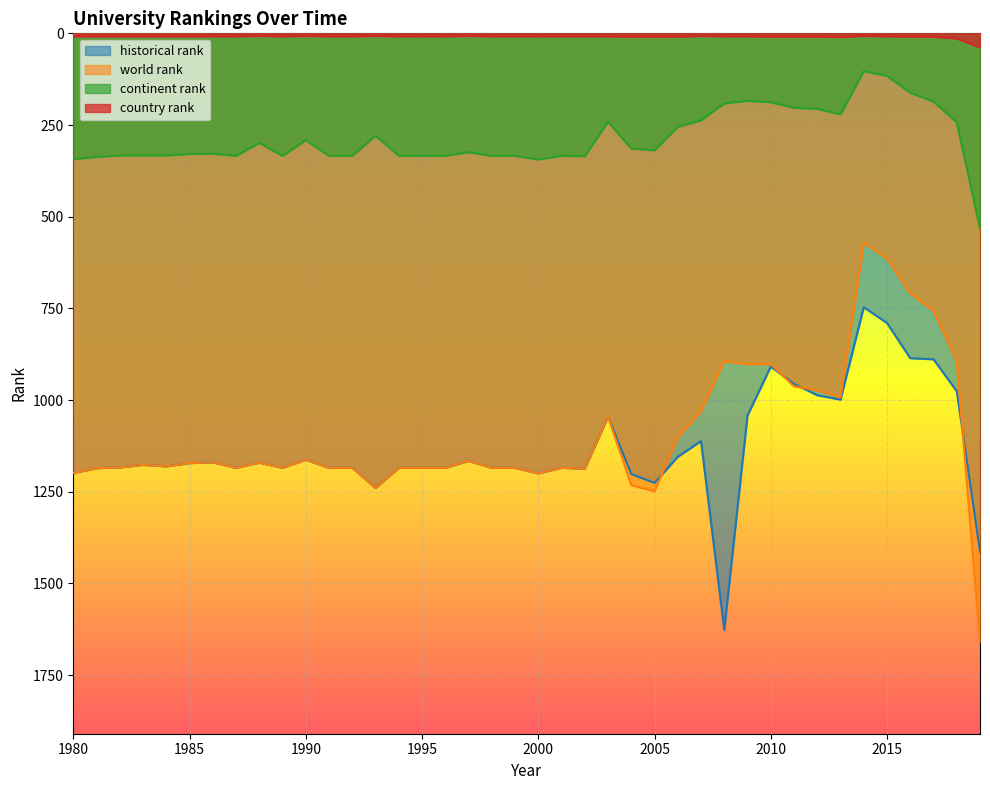

The value of historical rank at 1995 is 2025. True or false?

False